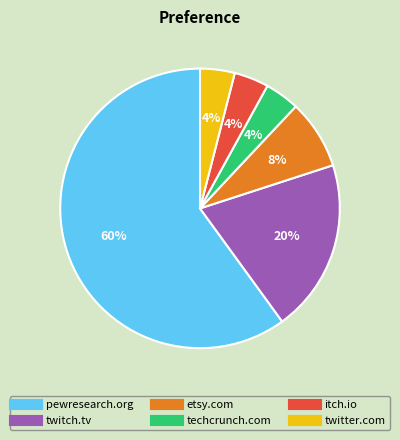

How many segments does this pie chart have?

6